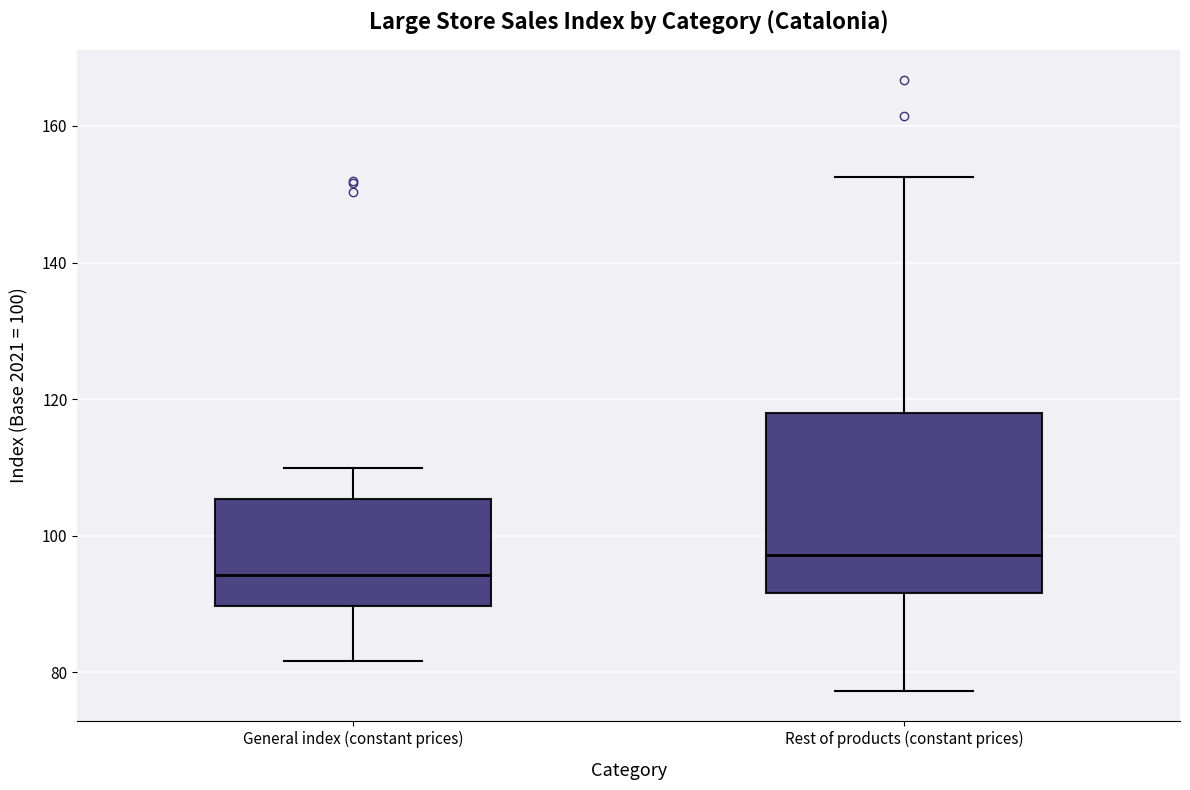

Which box's median line is the highest?

Rest of products (constant prices)